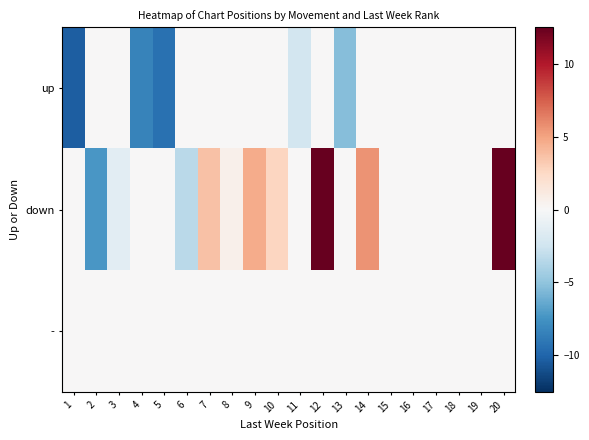

Which has a higher value, 18 or 6?

18